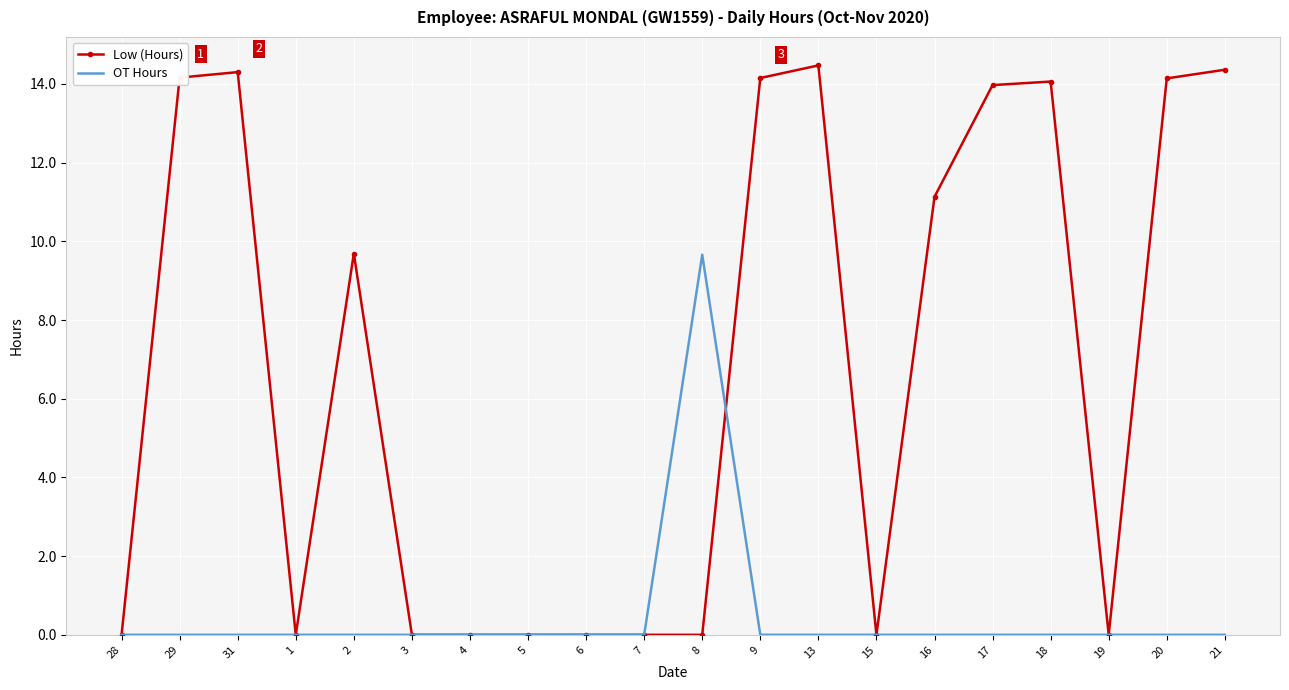

At 29, list the series in order from largest to smallest.

Low (Hours), OT Hours